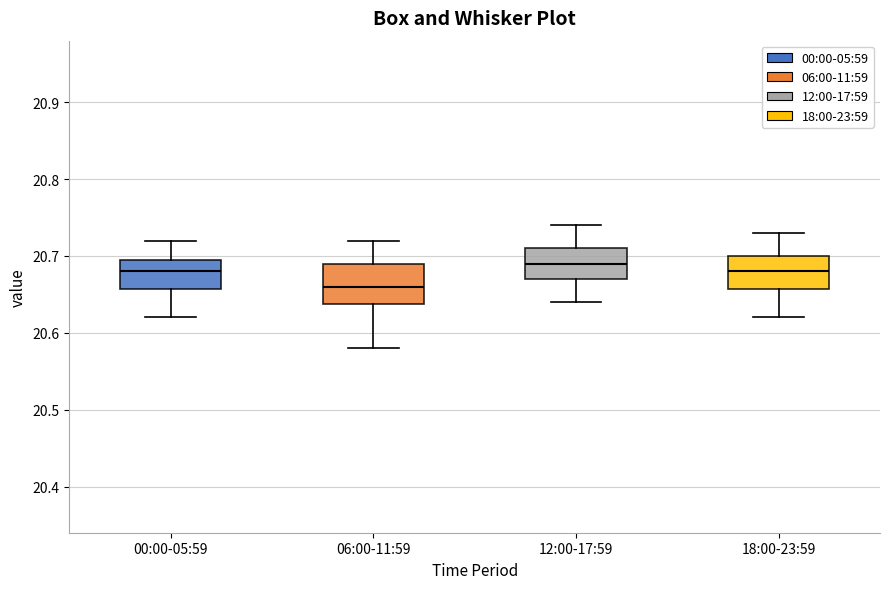

Reading left to right, transcribe this box plot: for each box, give where its median line is, the range the box spans, and where its two whiskers end, as read against the y-axis. The values are not printed on the chart, so give them approximately, as read against the axis.

00:00-05:59: median 20.68, box 20.66 to 20.70, whiskers 20.62 to 20.72
06:00-11:59: median 20.66, box 20.64 to 20.69, whiskers 20.58 to 20.72
12:00-17:59: median 20.69, box 20.67 to 20.71, whiskers 20.64 to 20.74
18:00-23:59: median 20.68, box 20.66 to 20.70, whiskers 20.62 to 20.73